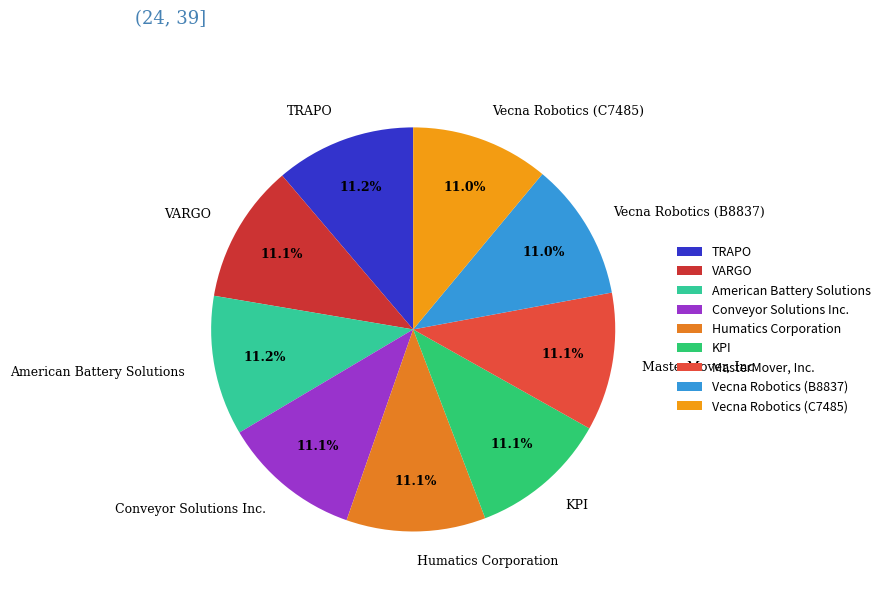

What percentage is the TRAPO slice, to the nearest percent?

11%